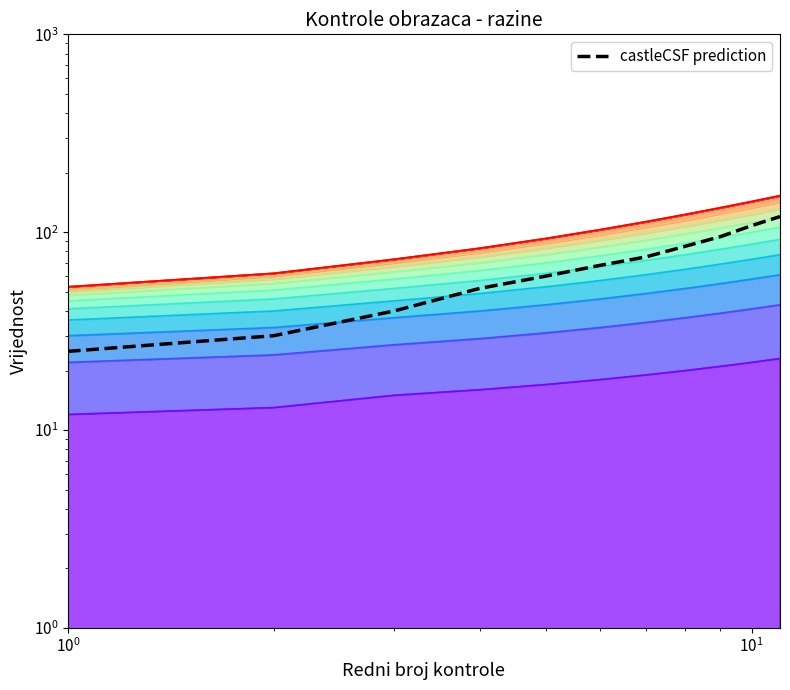

True or false: the data has more than 2 interior local peaks.

False